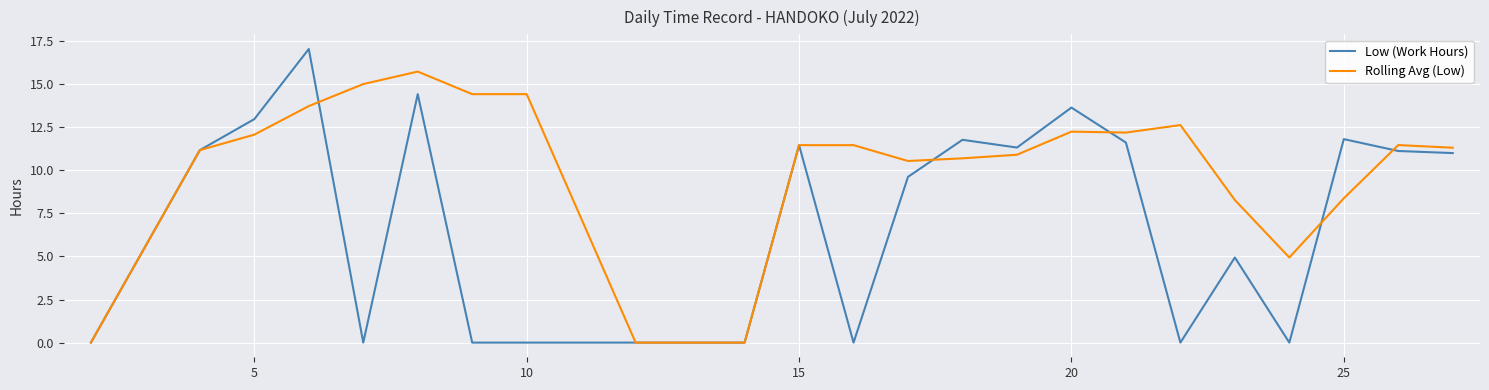

Rank the series by their average value, from lowest to highest.

Low (Work Hours), Rolling Avg (Low)